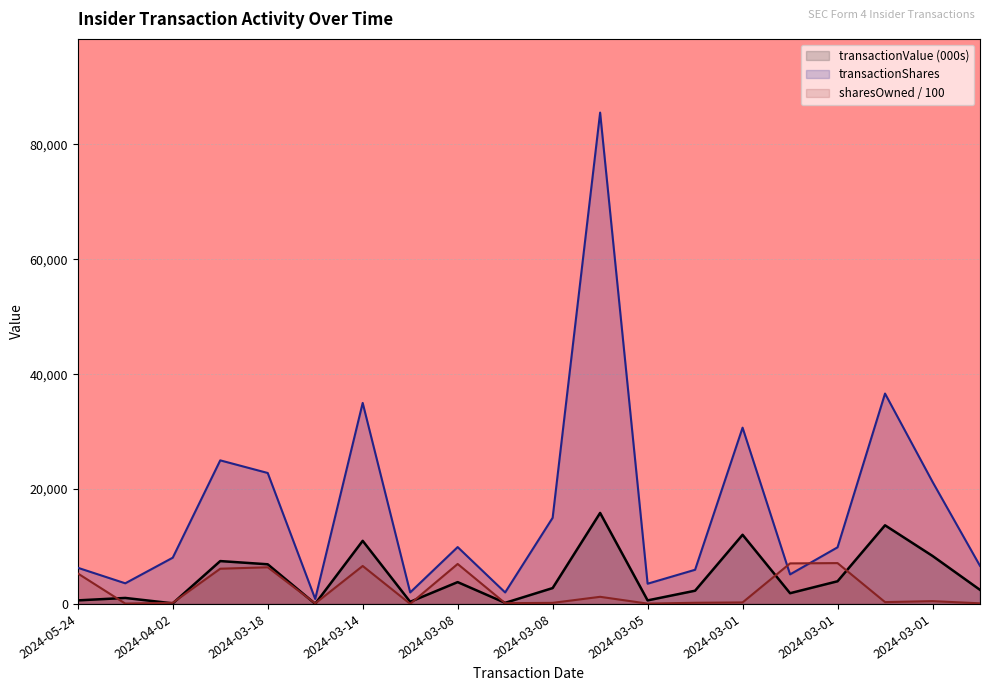

Is it true that transactionShares equals 16813.9 at 2024-03-01?

False